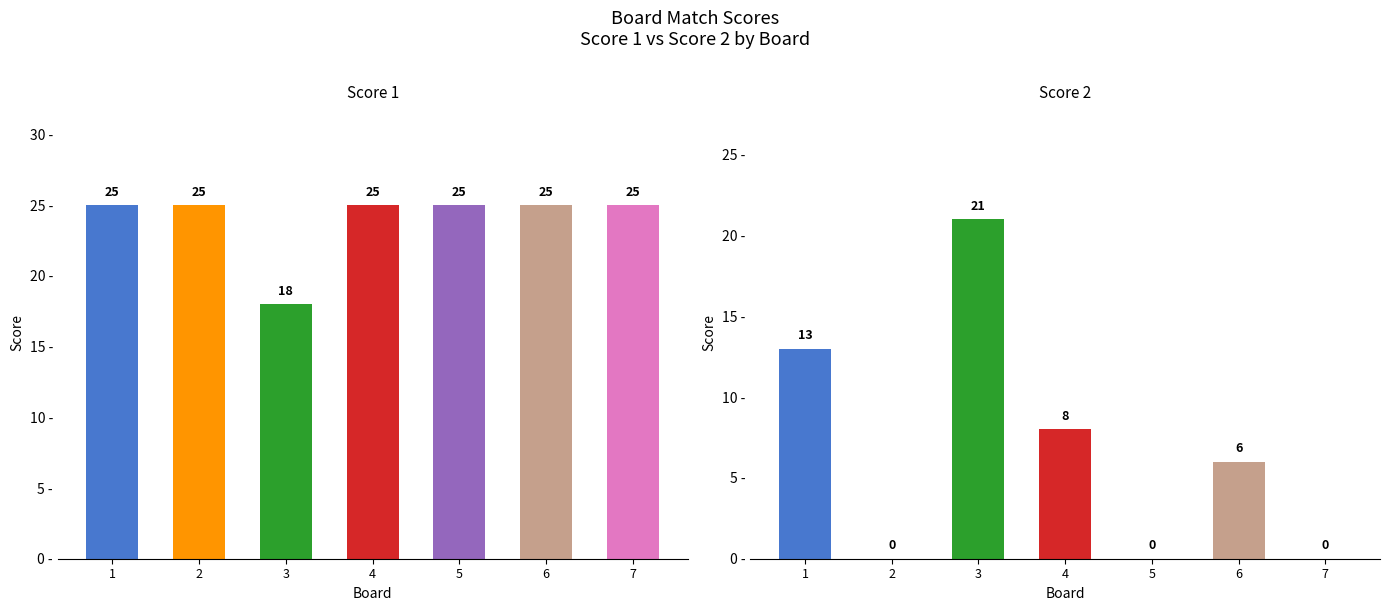

Is it true that Score 1 equals 25 at 1?

True